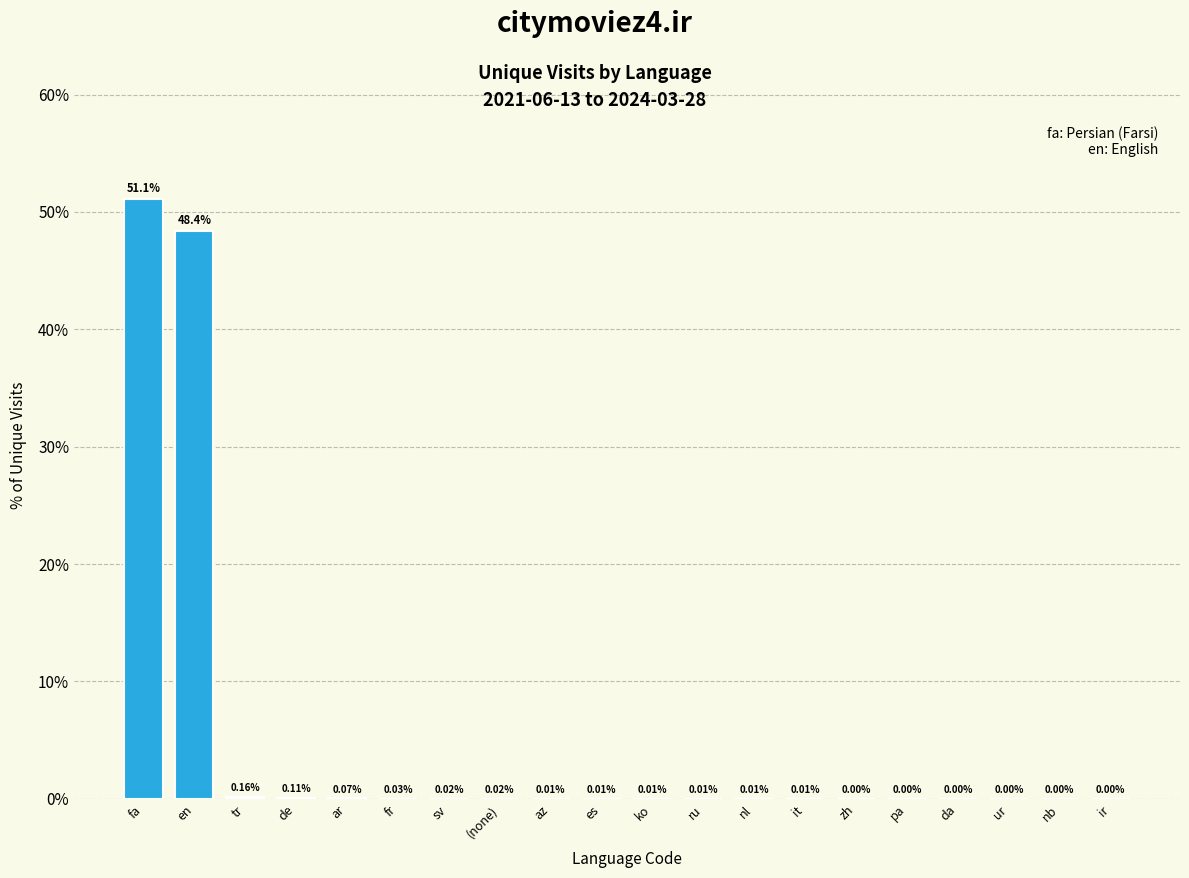

What is the change in value from en to nb?

-48.4